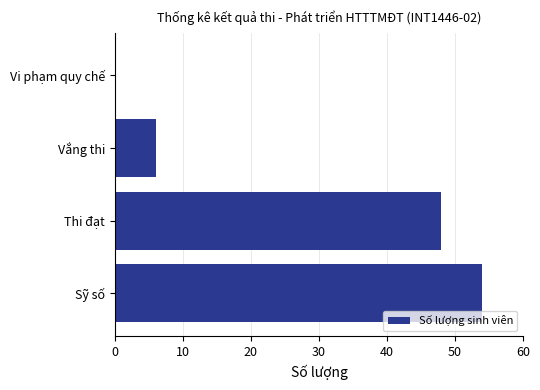

What is the sum of the values at Sỹ số and Thi đạt?

102